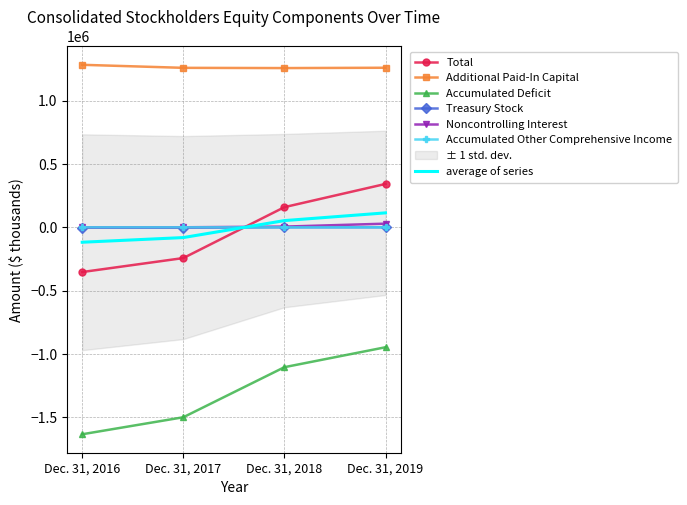

What is the value of the Additional Paid-In Capital point at the 4th from the left?

1258859